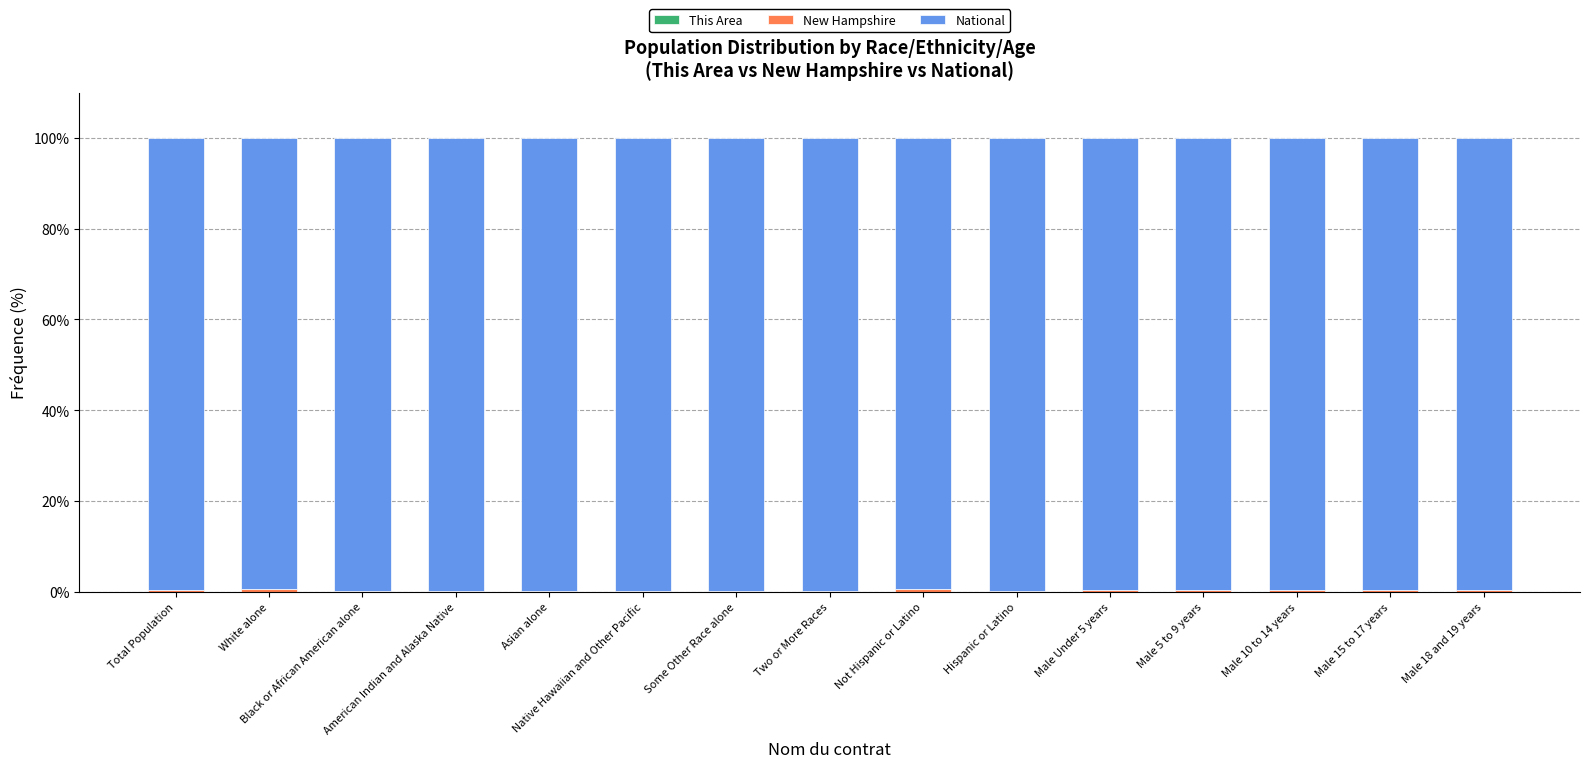

List the series in order of their peak value, lowest first.

This Area, New Hampshire, National